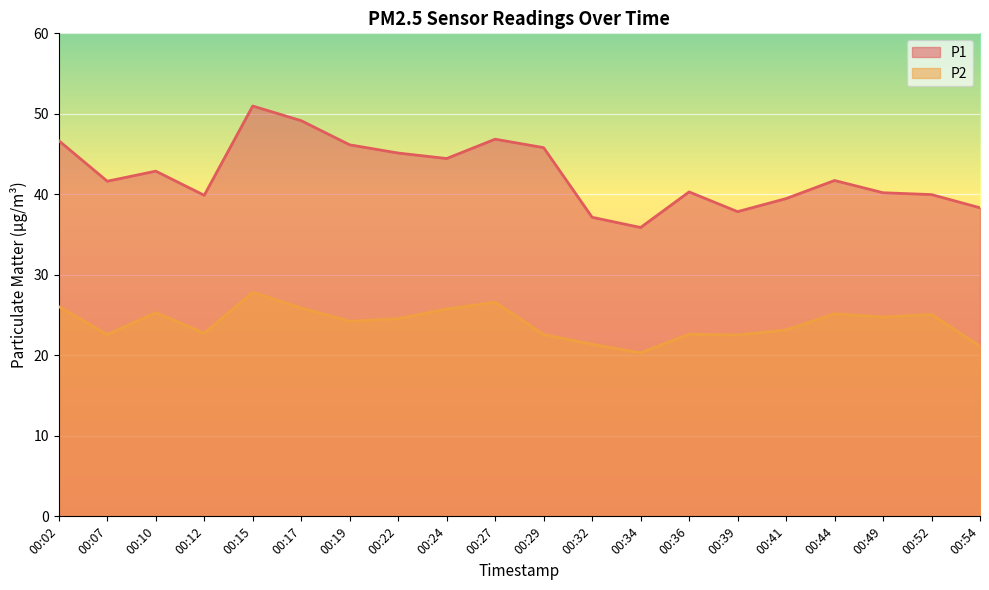

Which has a higher value, 00:10 or 00:52?

00:10